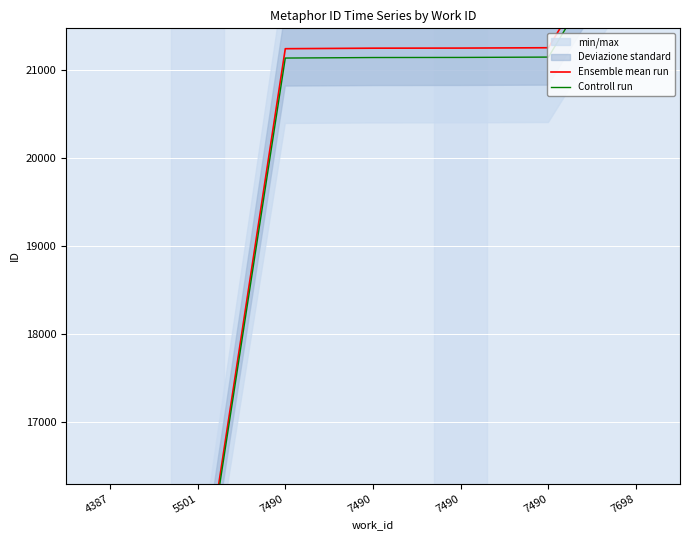

True or false: Ensemble mean run has more than 0 interior local peaks.

False